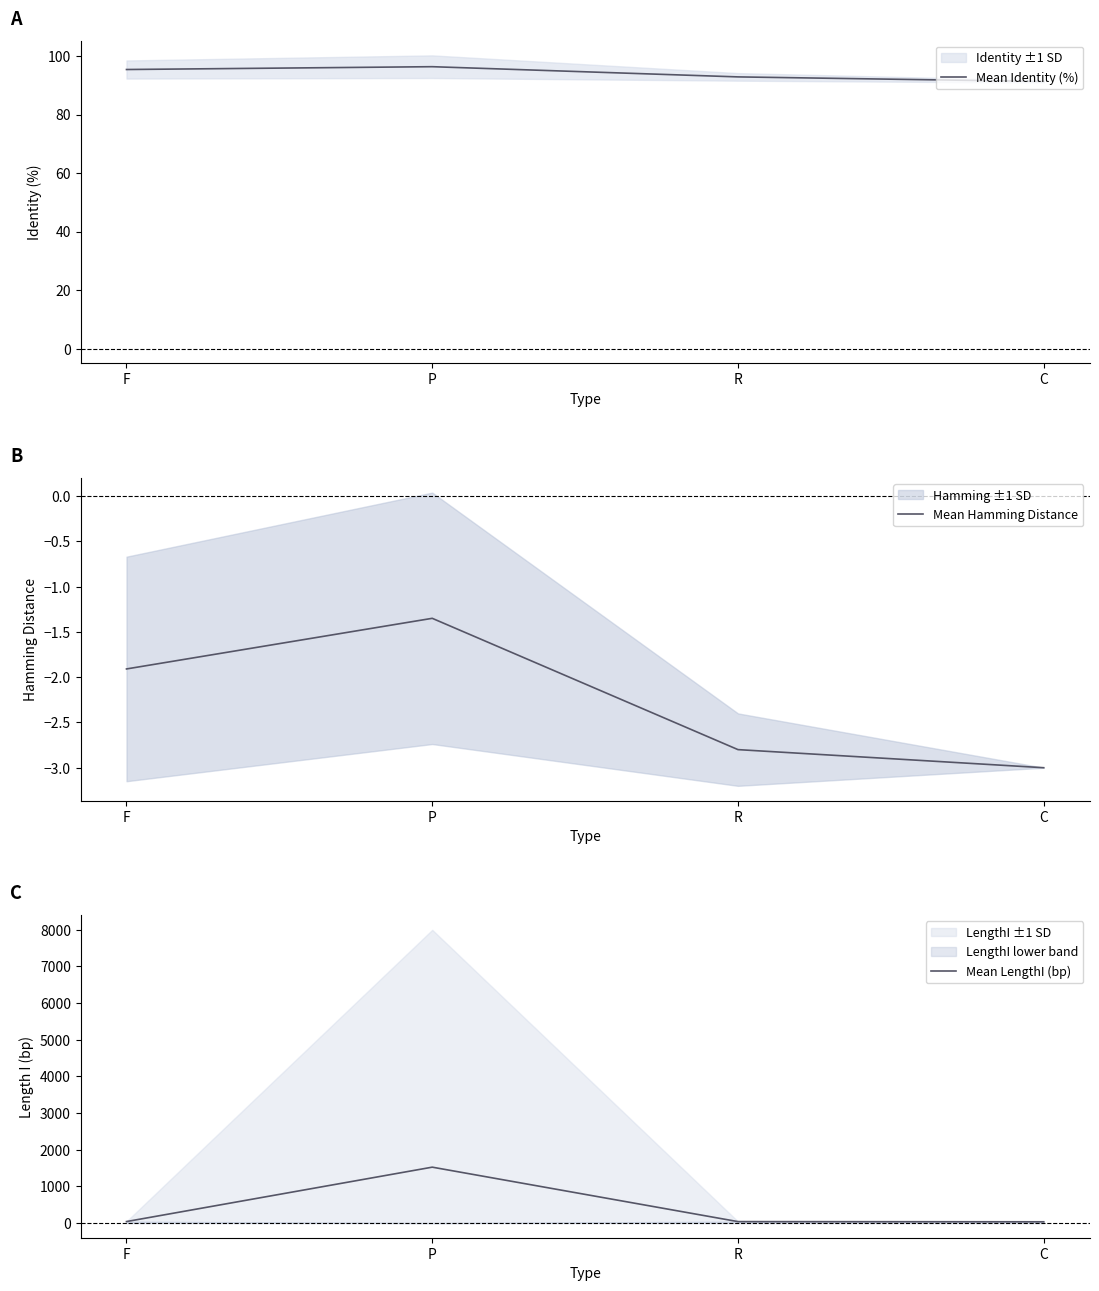

Is this an area chart (filled region under the line)?

No